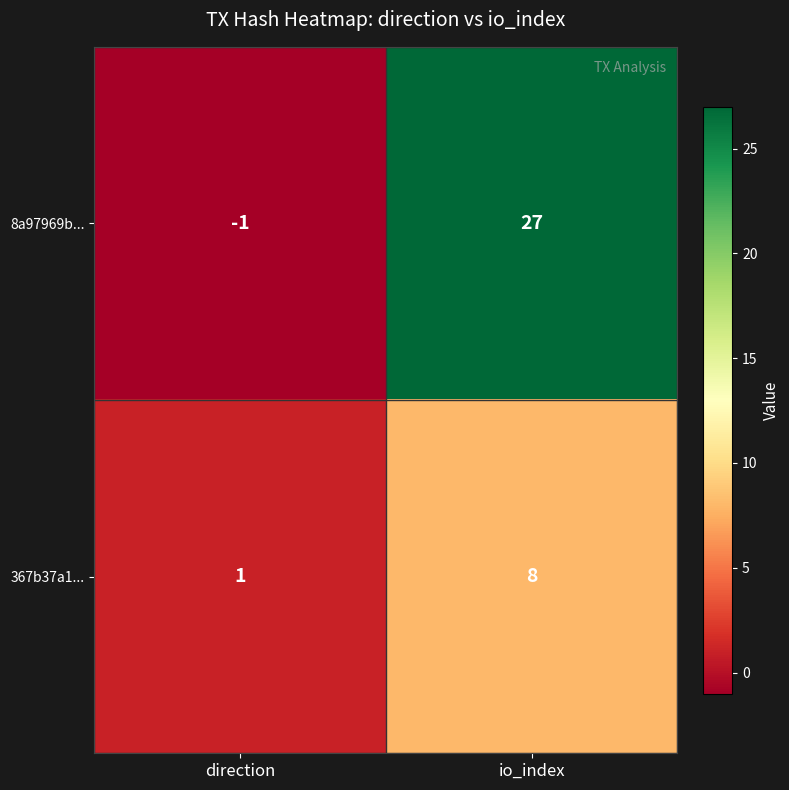

The value of 367b37a1... at direction is 2. True or false?

False